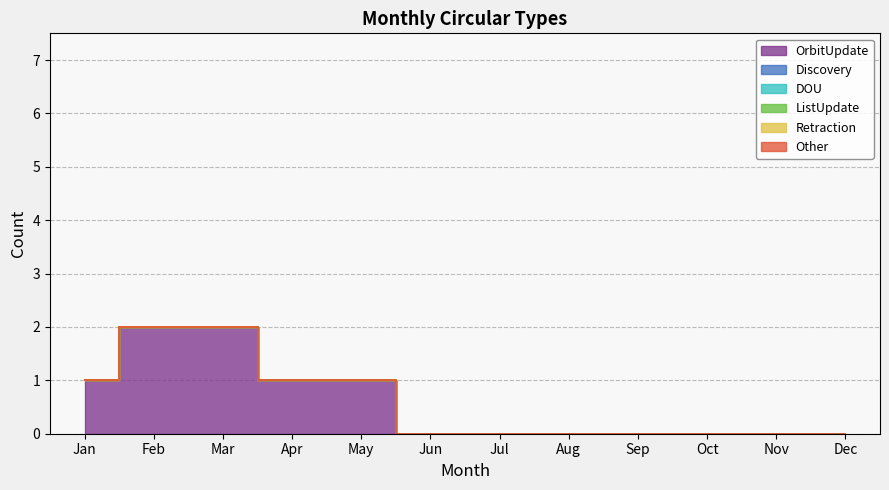

At which label does ListUpdate reach its peak?

Jan